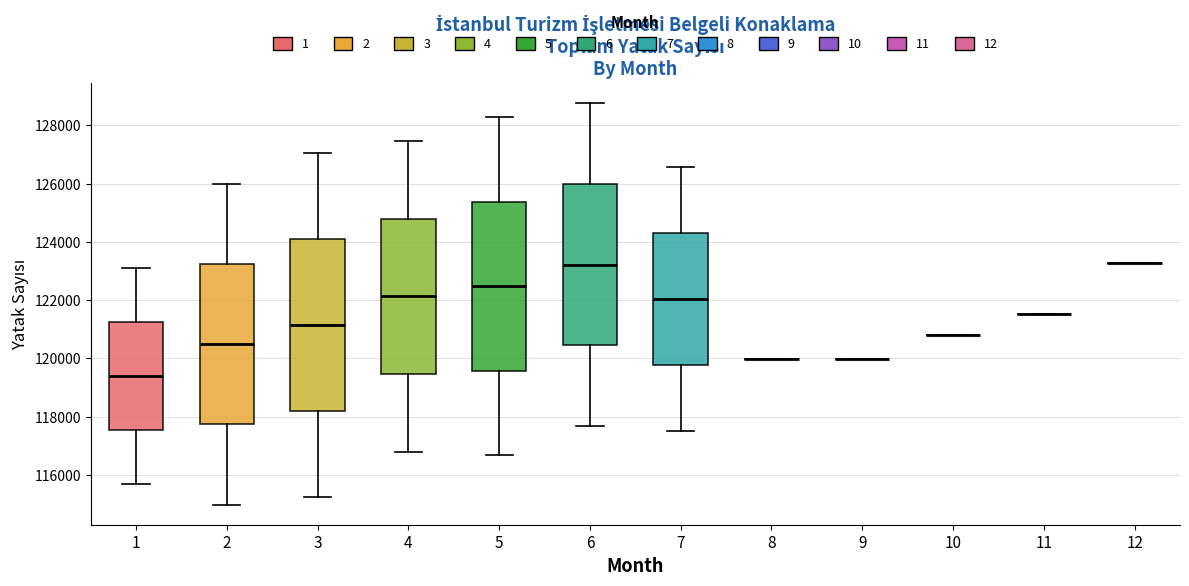

Where is the lower edge of the box at x = 4 on the y-axis? The values are not printed on the chart, so give them approximately, as read against the axis.

119400